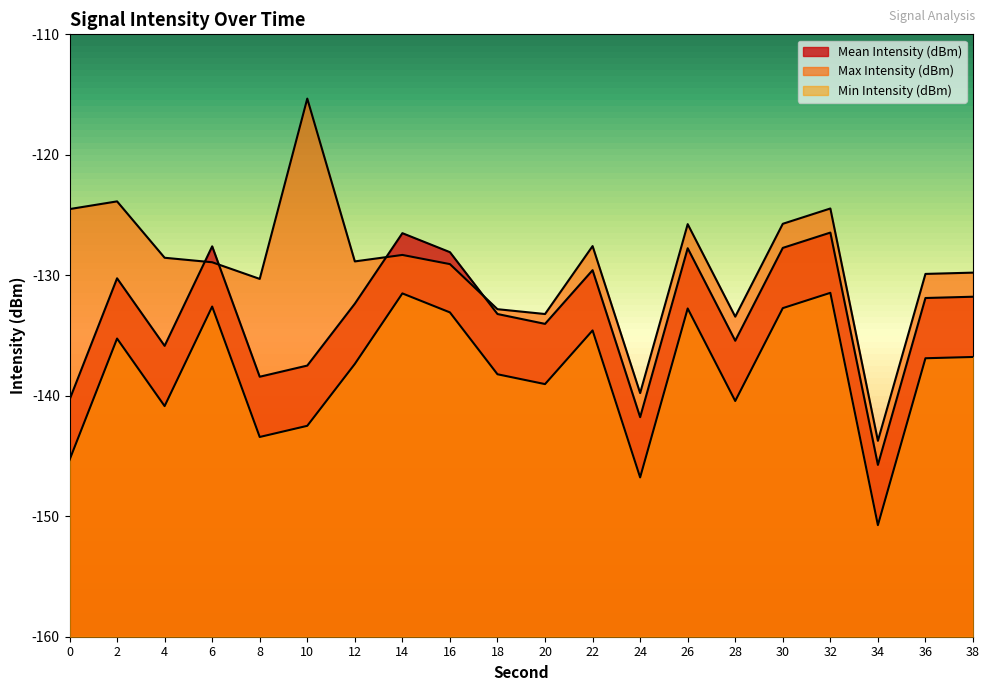

What is the sum of the Max Intensity (dBm) values at 8 and 6?

-259.2